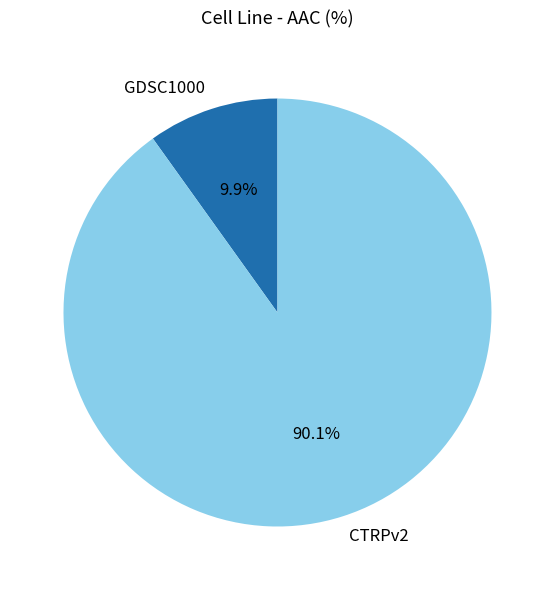

Combined, what portion of the pie is CTRPv2 and GDSC1000?

100.0%